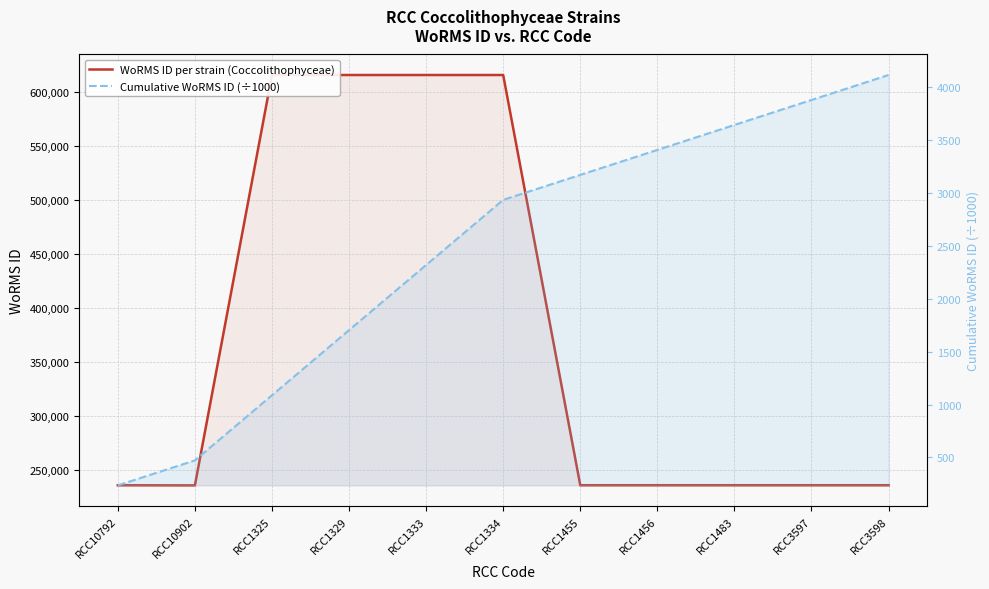

What is the difference between the Cumulative WoRMS ID (÷1000) values at RCC3598 and RCC1455?

943.9